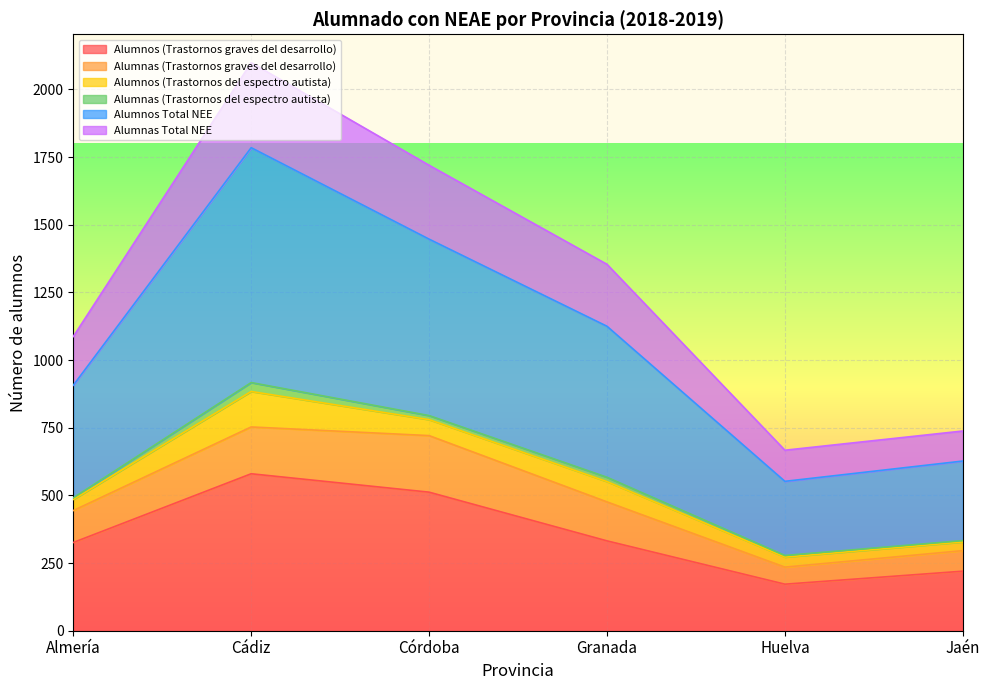

What is the maximum value for Alumnos Total NEE?

1785